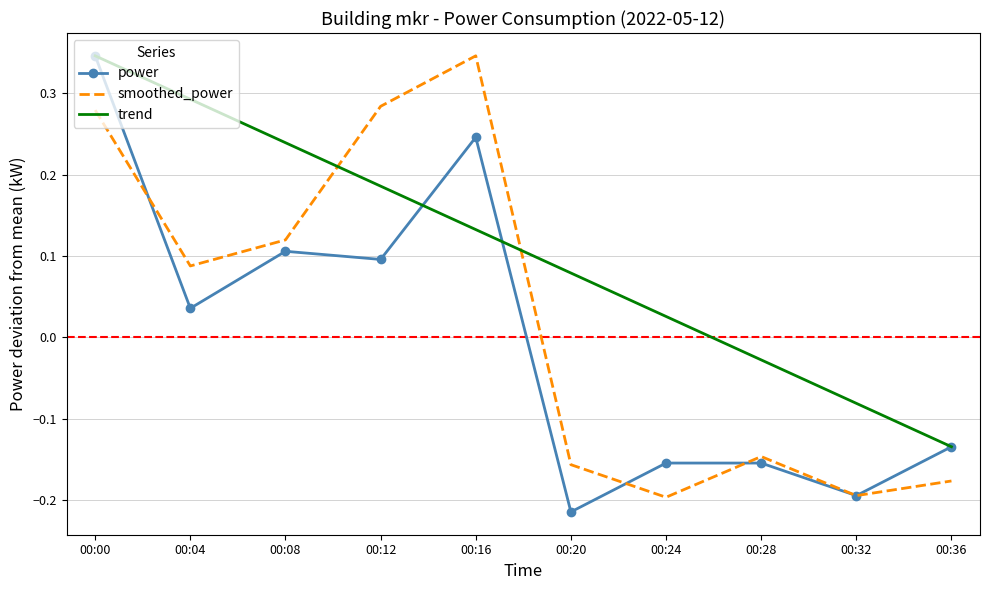

Where is the first local maximum for power?

00:08